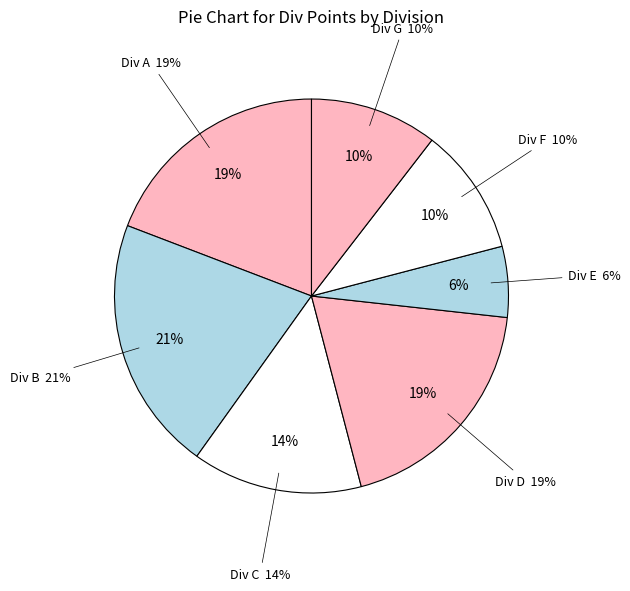

What percentage is the D slice, to the nearest percent?

19%